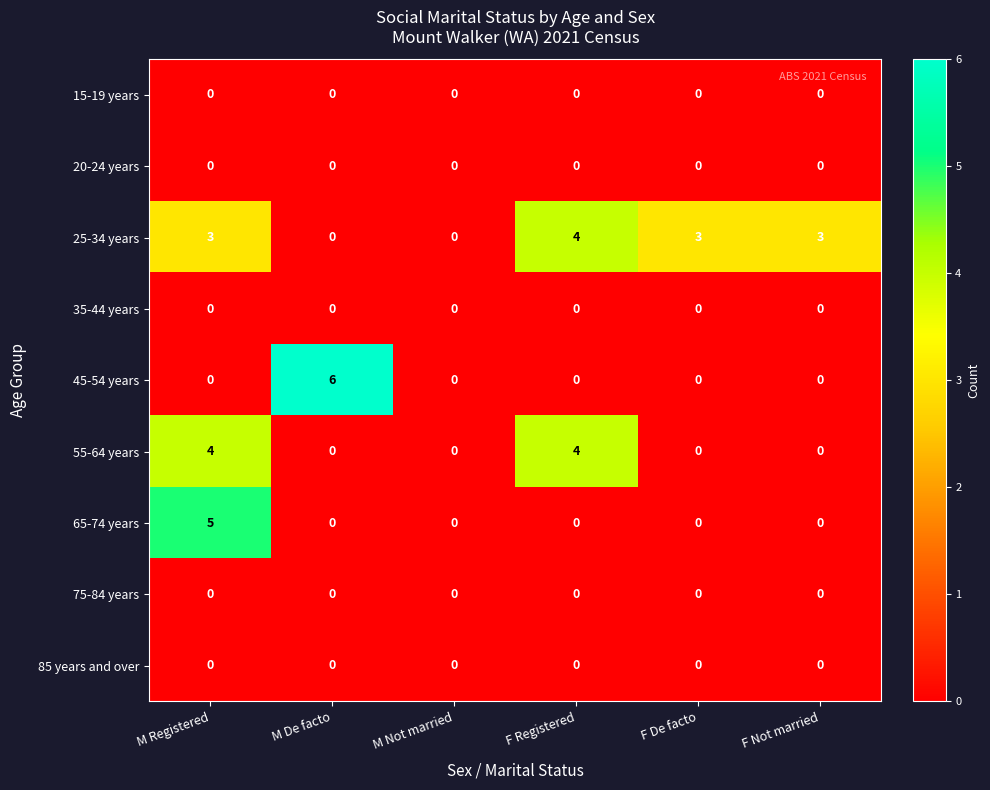

Which series has the largest range (max minus min)?

45-54 years